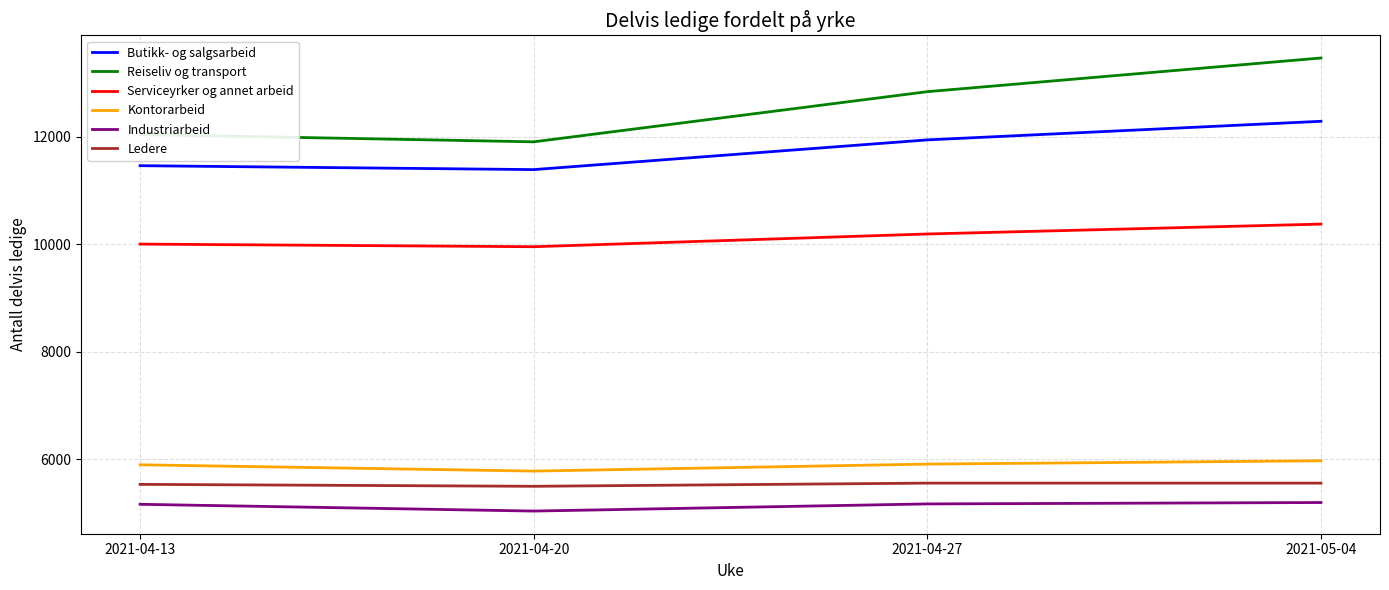

The value of Ledere at 2021-05-04 is 8989. True or false?

False